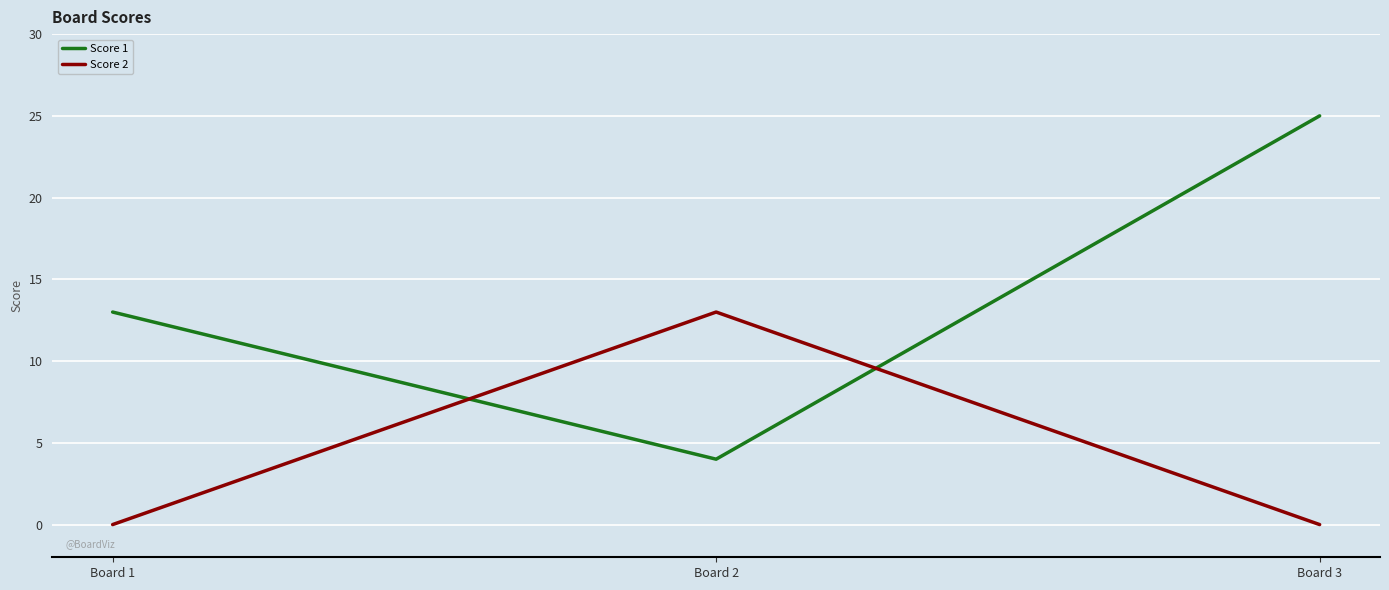

At which category is the sum across all series the highest?

Board 3